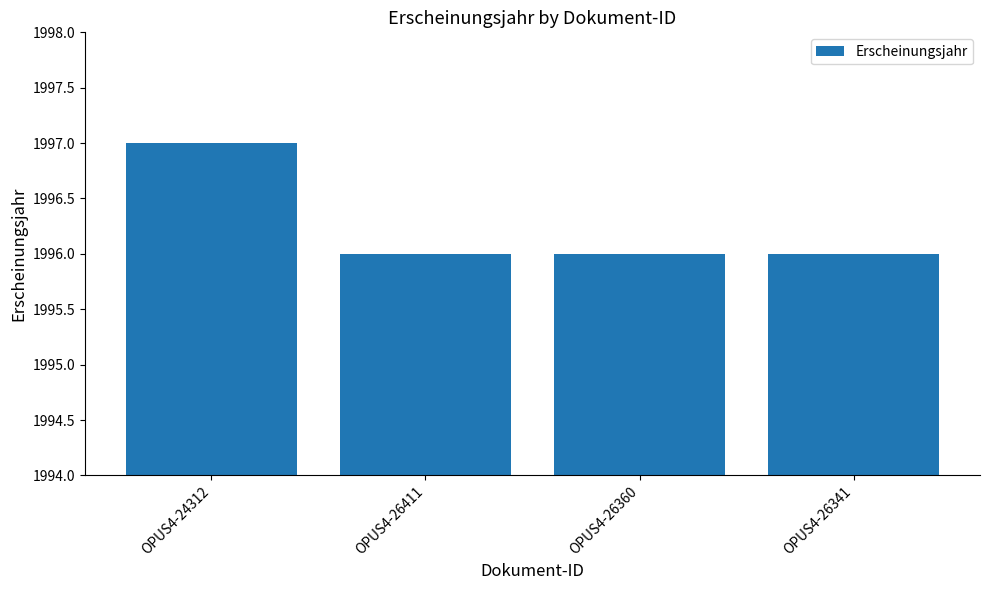

How many values are between 1996 and 1997?

4